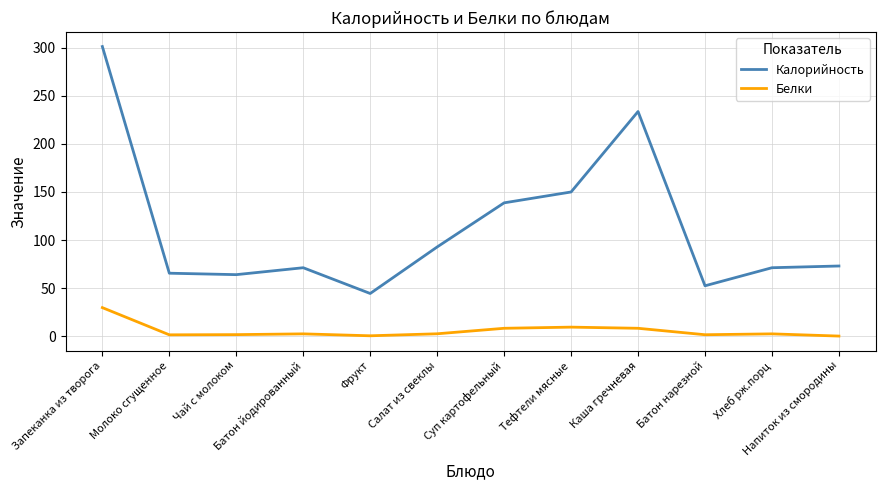

In Калорийность, how many points are lower than both neighbors (excluding endpoints)?

3